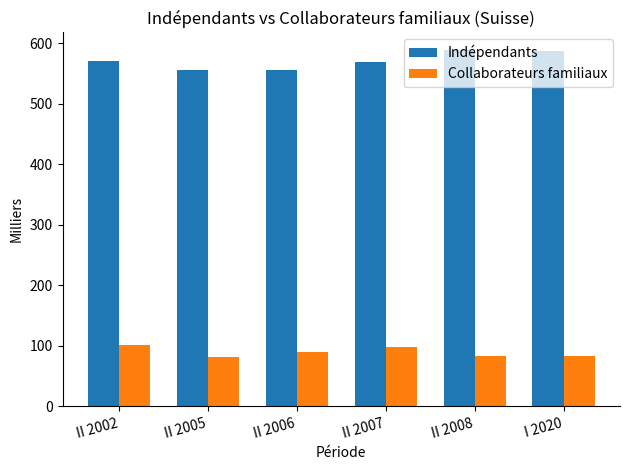

What is the label of the 5th bar from the left?

II 2008